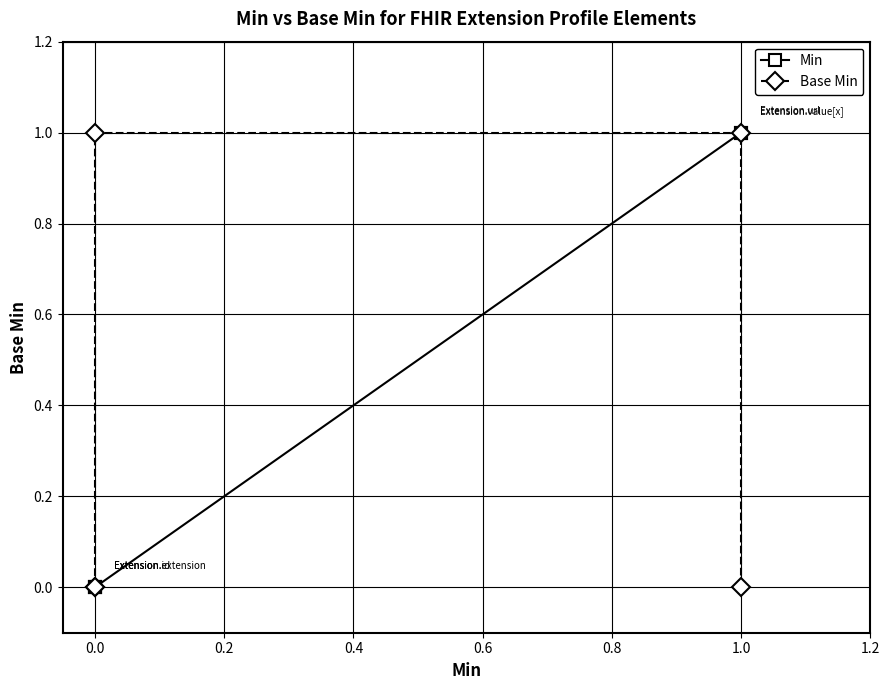

What is the approximate value of Base Min at 1.0?

1